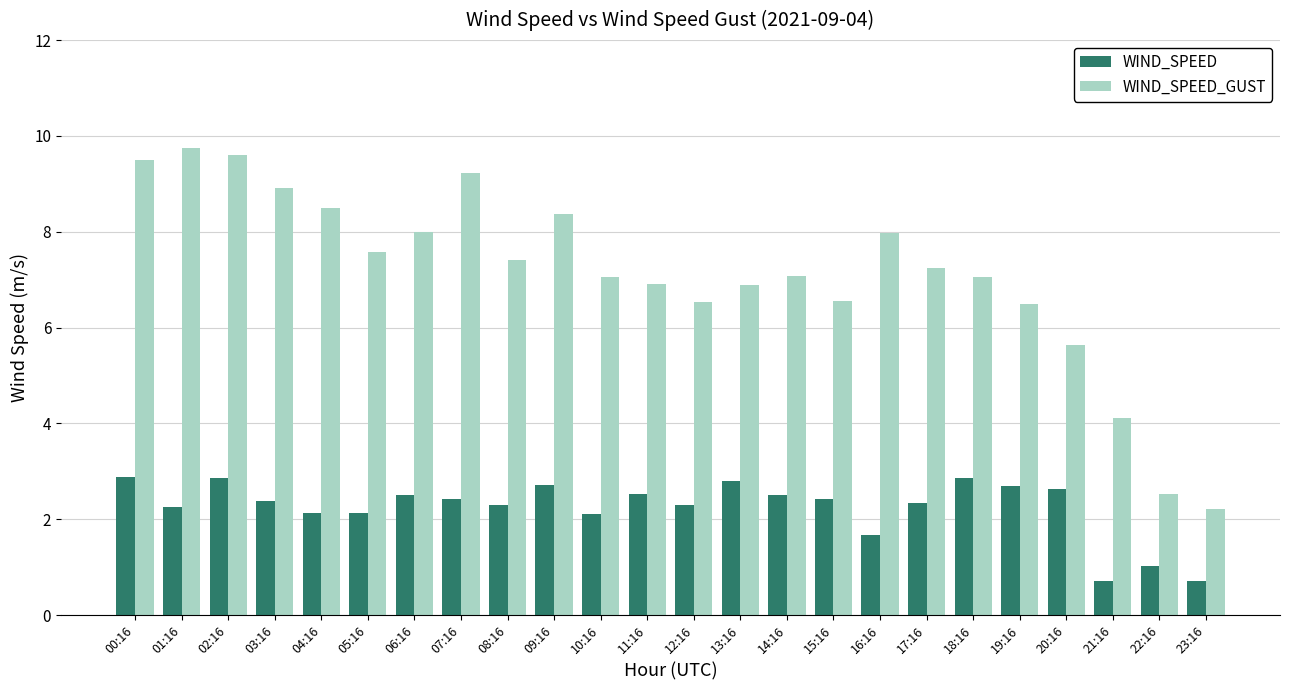

How many groups of bars are there?

24